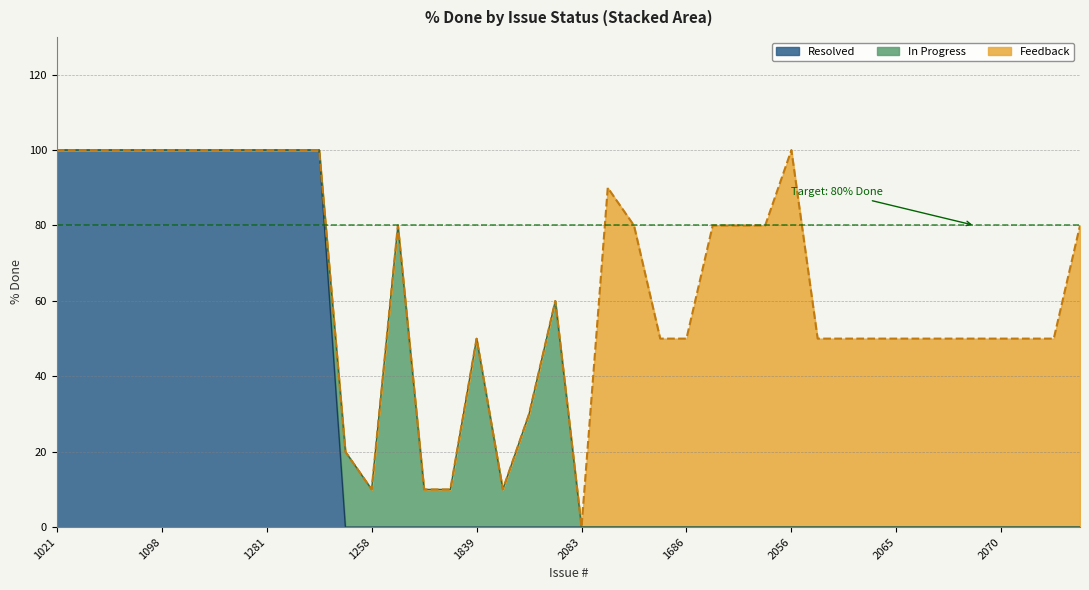

Is it true that Resolved equals -51 at 1258?

False